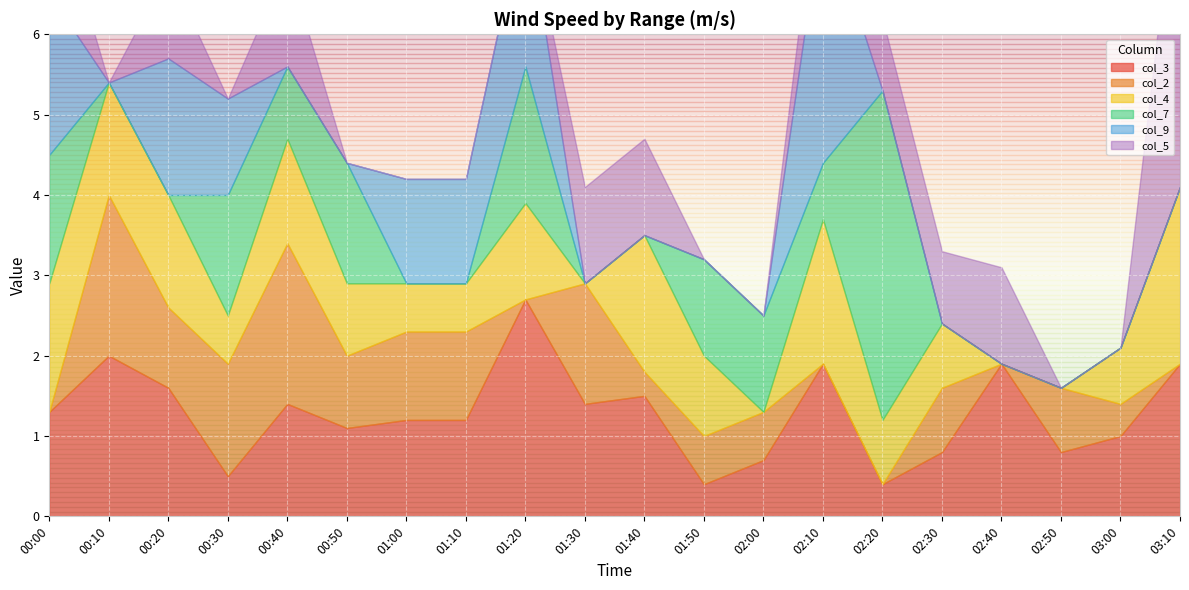

What is the difference between the second highest and minimum values in the col_5 series?

1.4